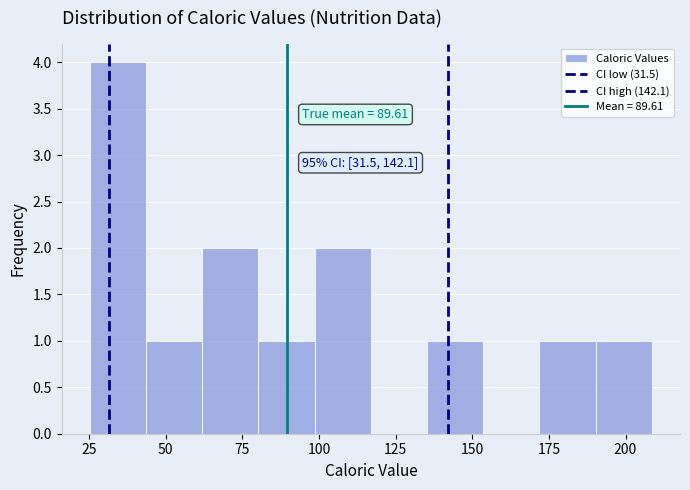

Read against the x-axis, roughly where is the centre of the tallest bar?

35